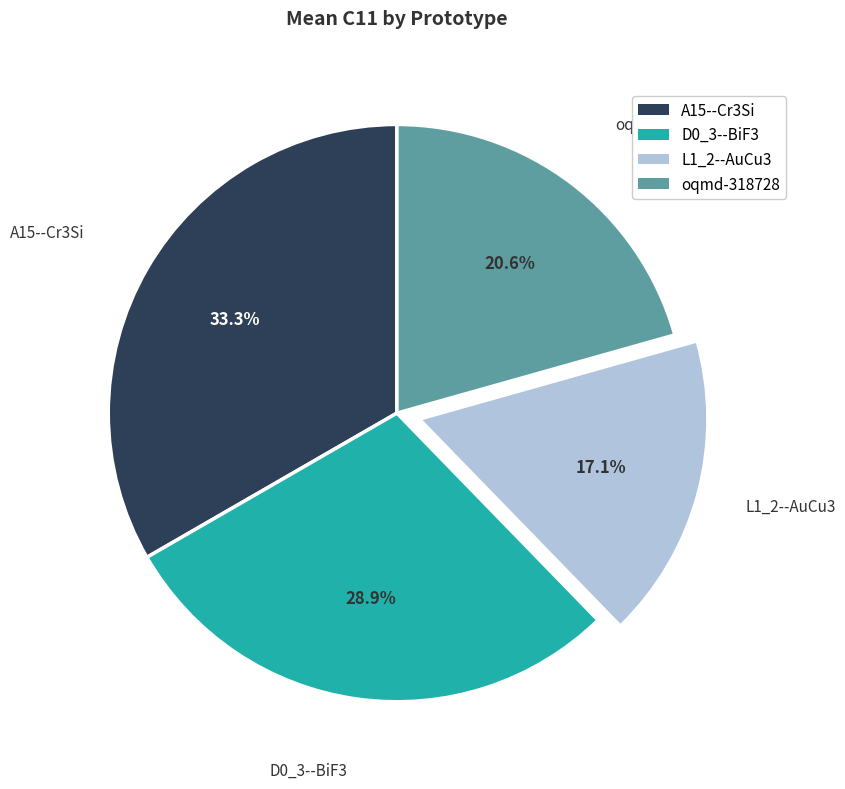

How much of the chart is everything except oqmd-318728?

79.4%